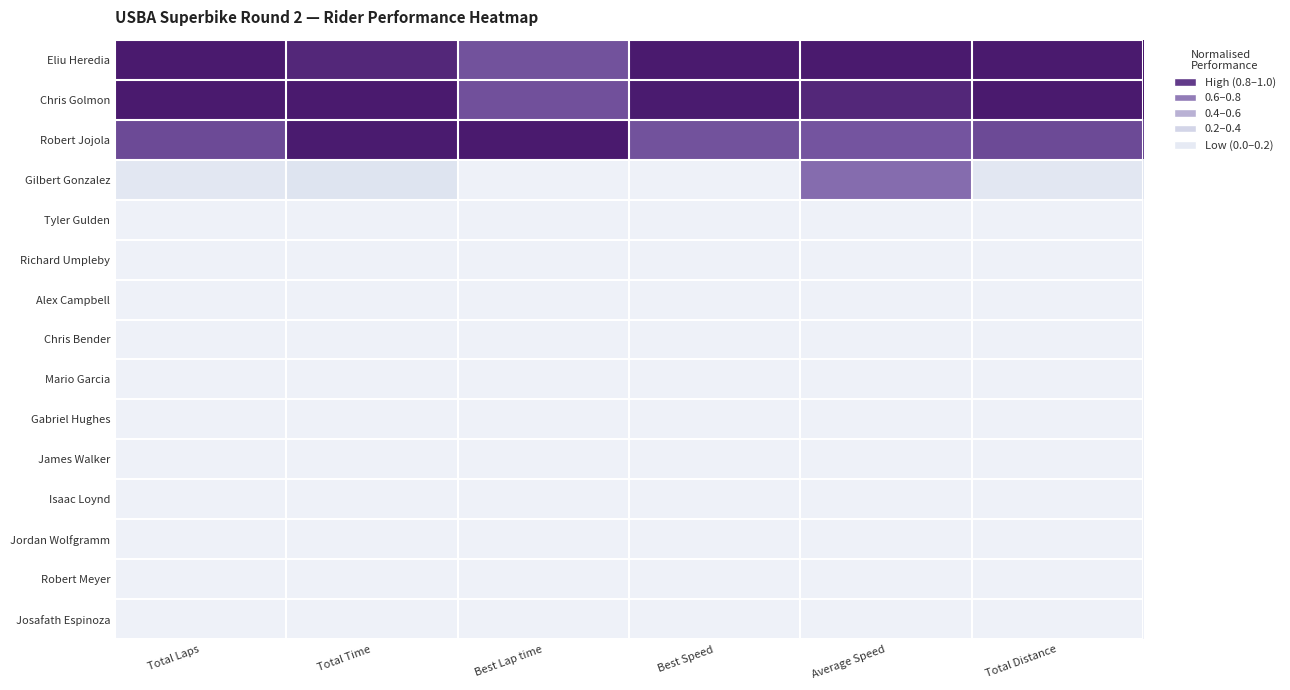

Between Total Laps and Average Speed, which is larger?

Total Laps